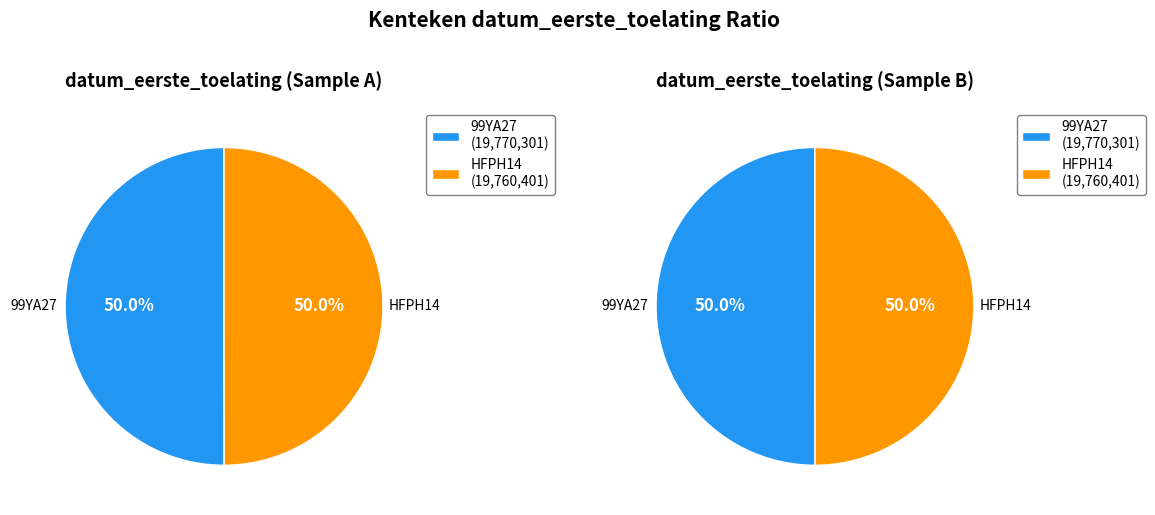

What is the total percentage of HFPH14 and 99YA27?

100.0%